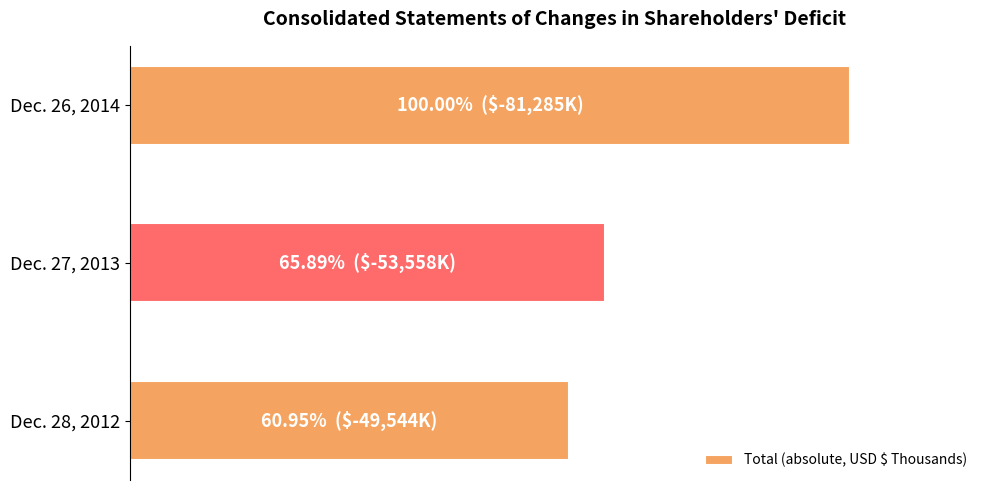

Are the bars horizontal?

Yes